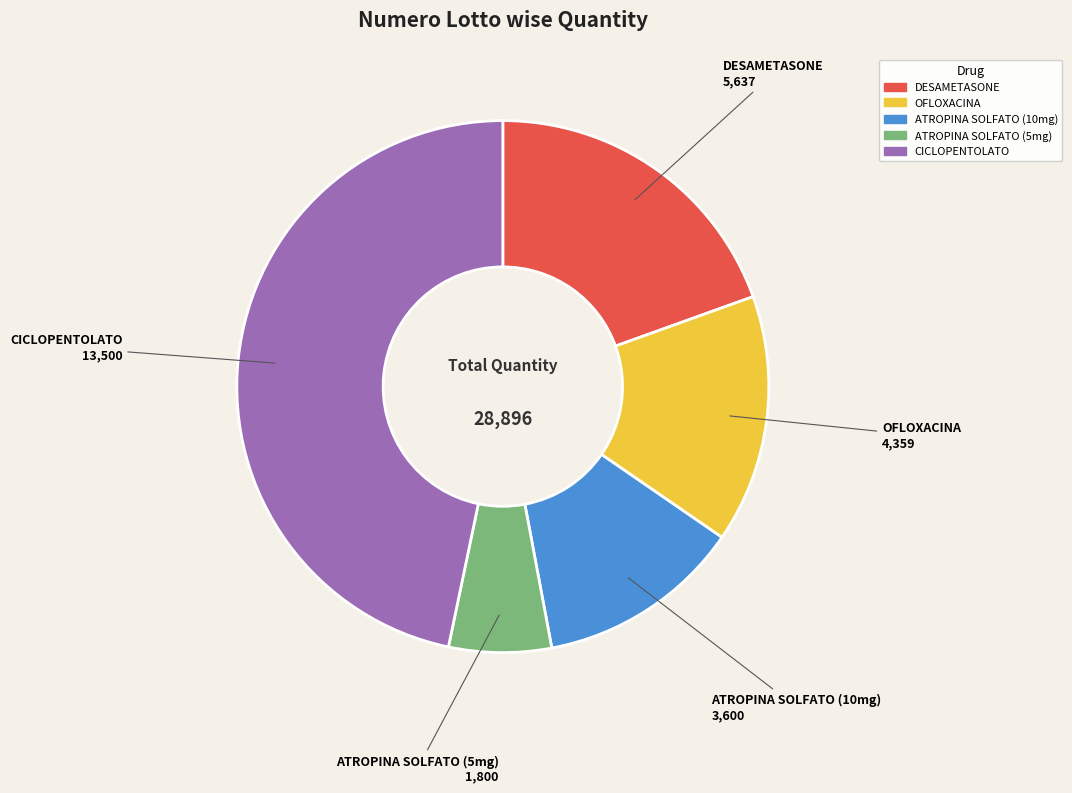

Count the number of slices in the pie.

5